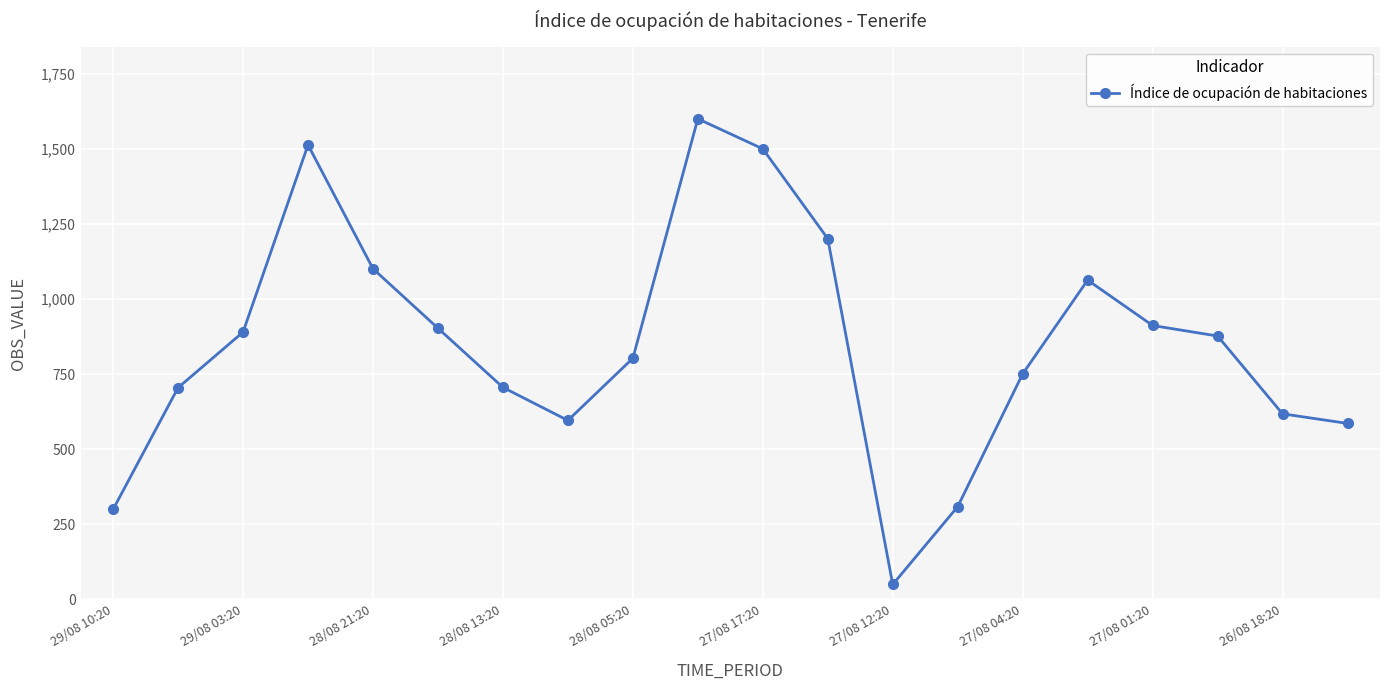

What is the sum of all values?

16984